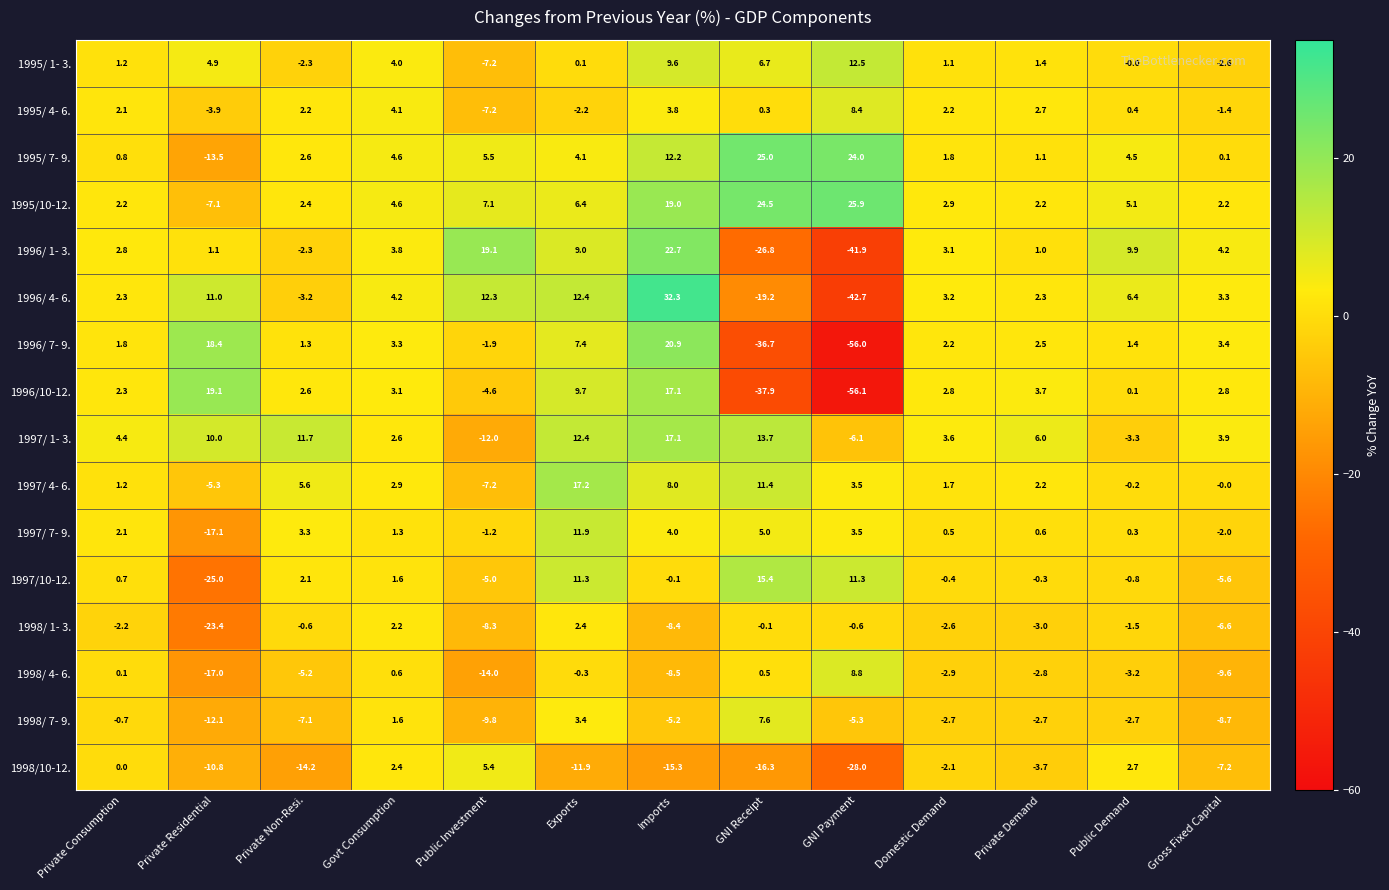

What is the sum of all 1996/ 4- 6. values?

24.6